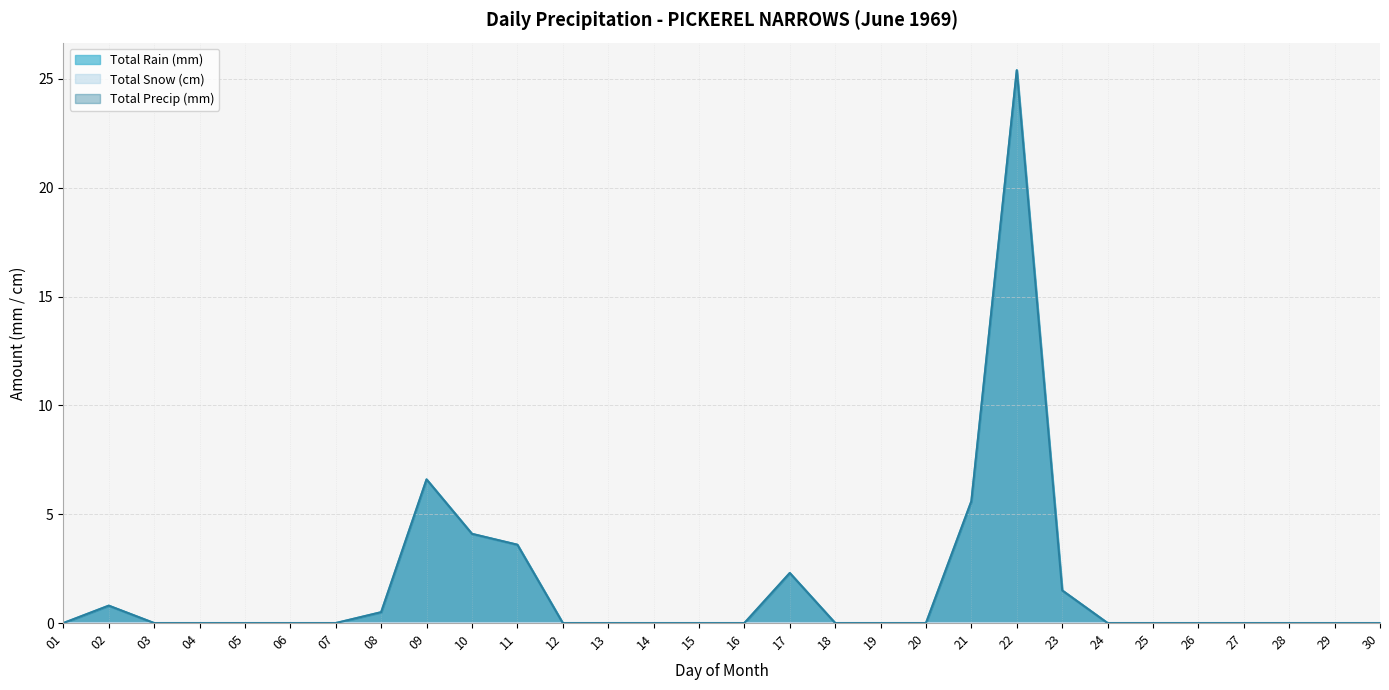

What is the average value of the Total Precip (mm) series?

1.7